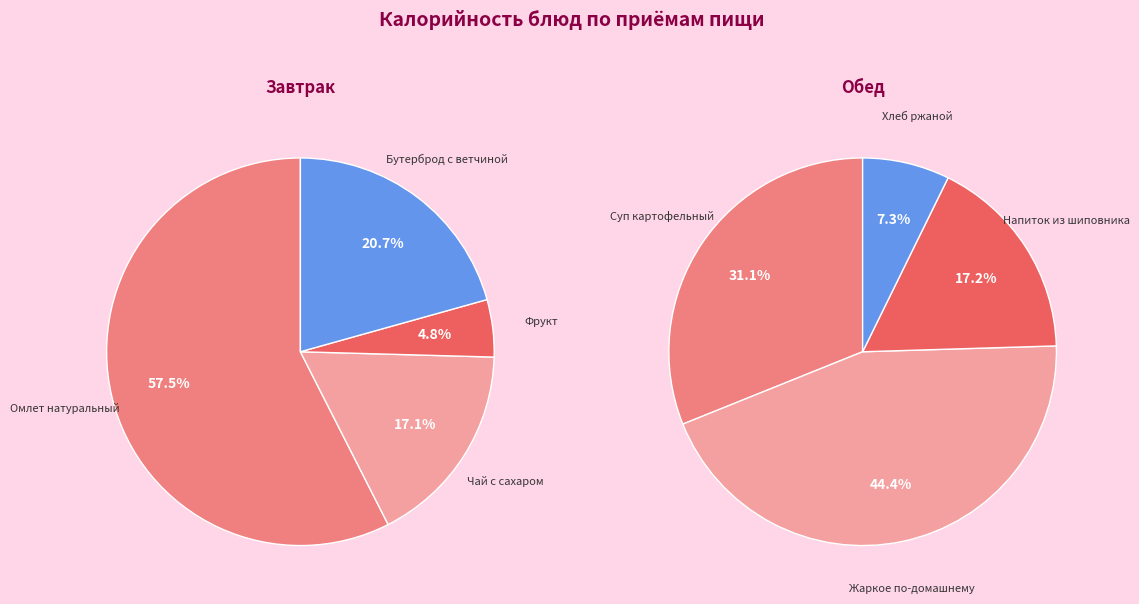

Do 2 and 3 together represent more than half of the pie?

No